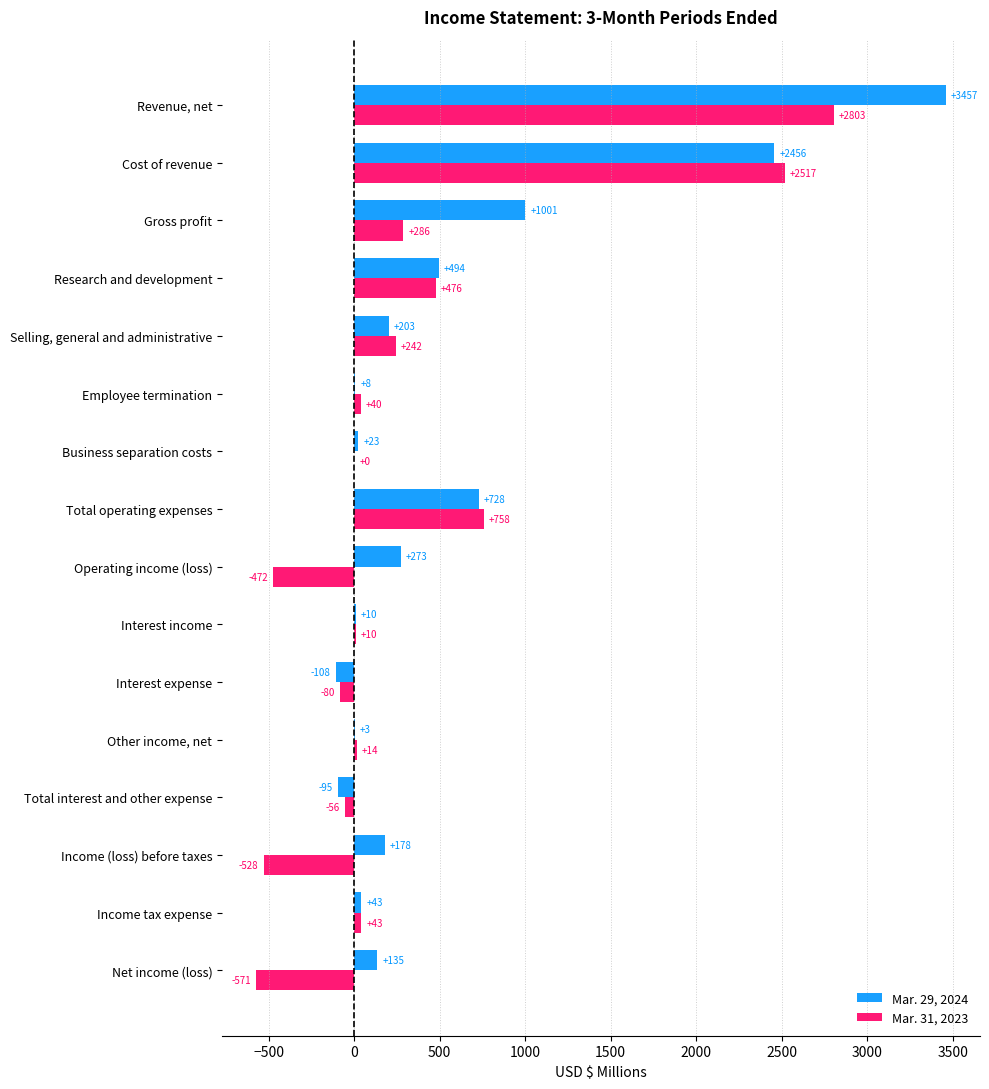

At which category does the chart reach its peak across all series?

Revenue, net